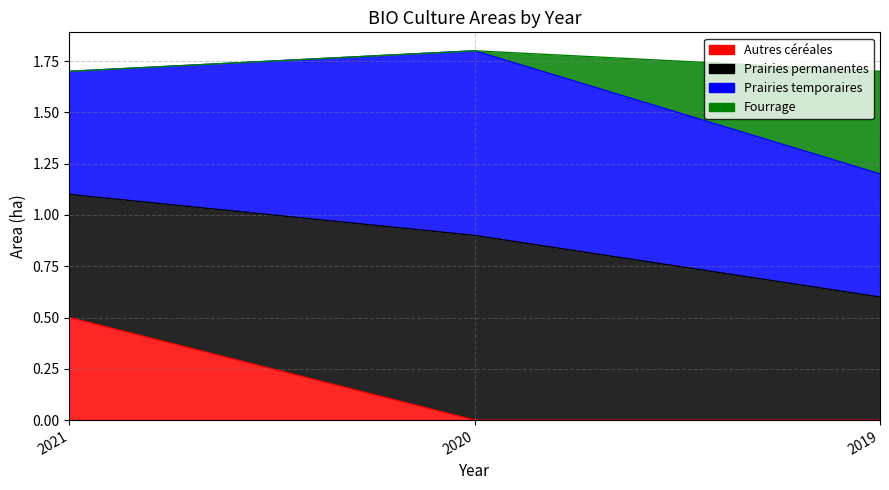

Which series has the largest total across all categories?

Prairies permanentes